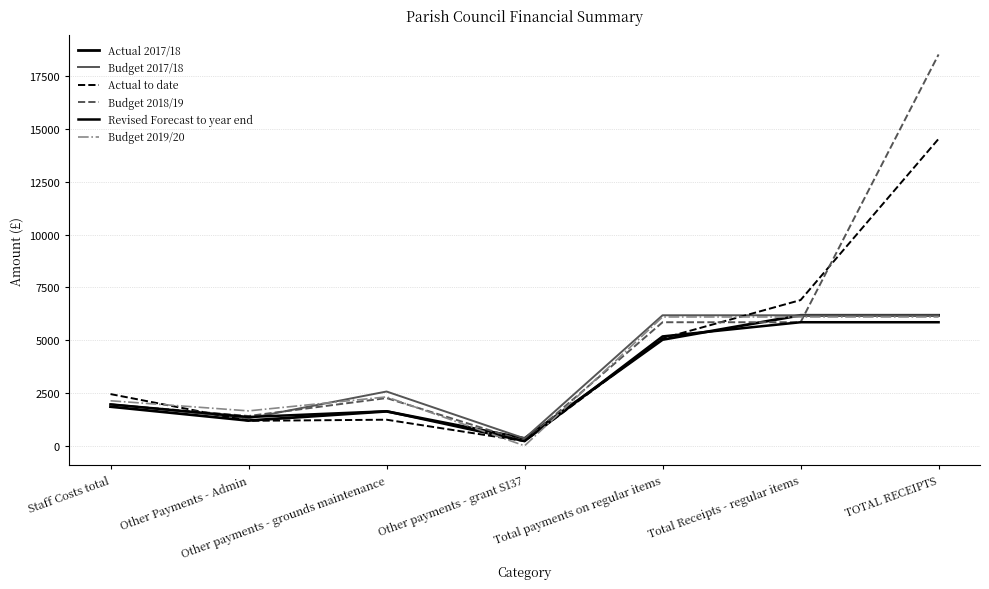

Where is Budget 2018/19 nearest to the value 9374?

Total payments on regular items